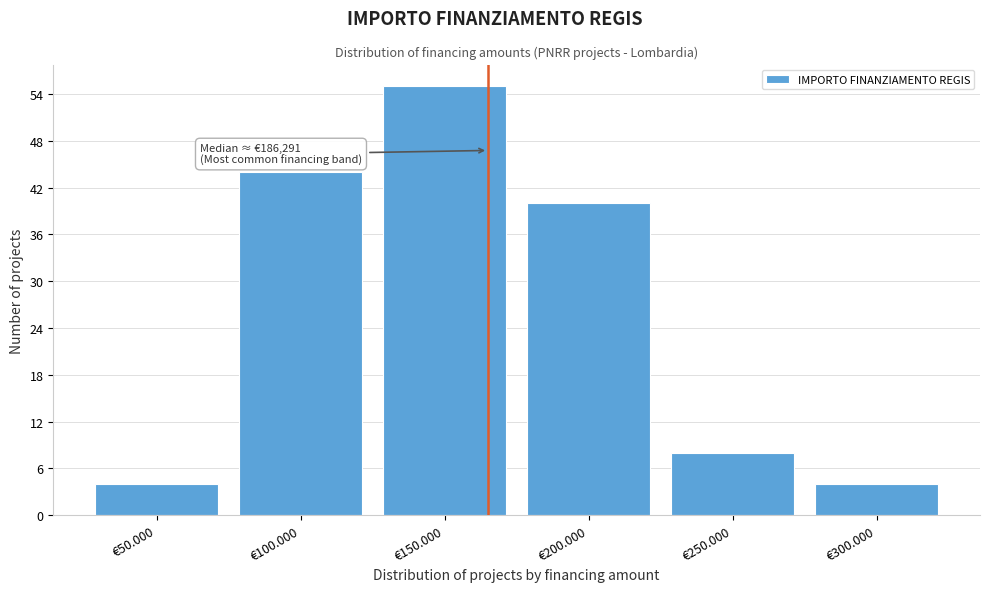

Reading right to left, transcribe all the data shown in this chart.

4	8	40	55	44	4